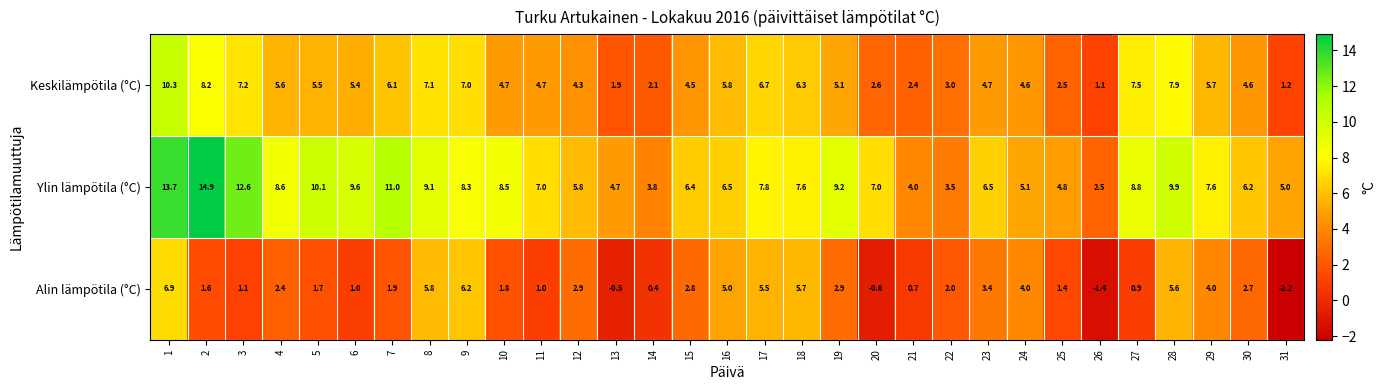

At which label is Keskilämpötila (°C) closest to 5?

19